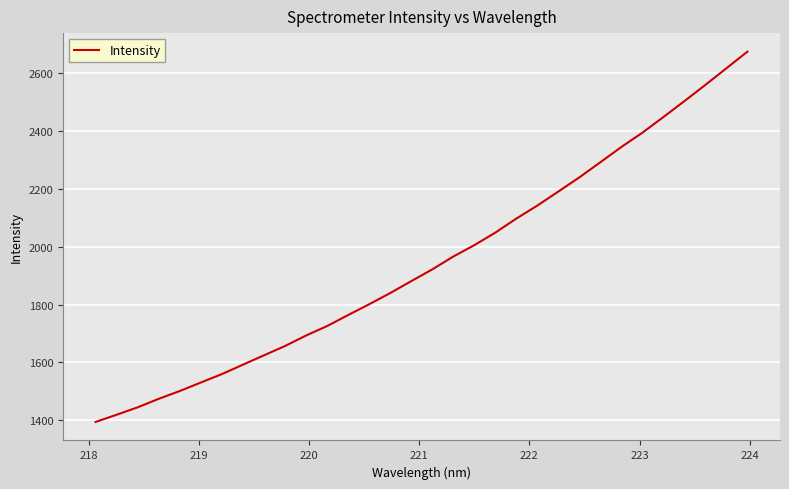

What is the greatest value displayed?

2674.4